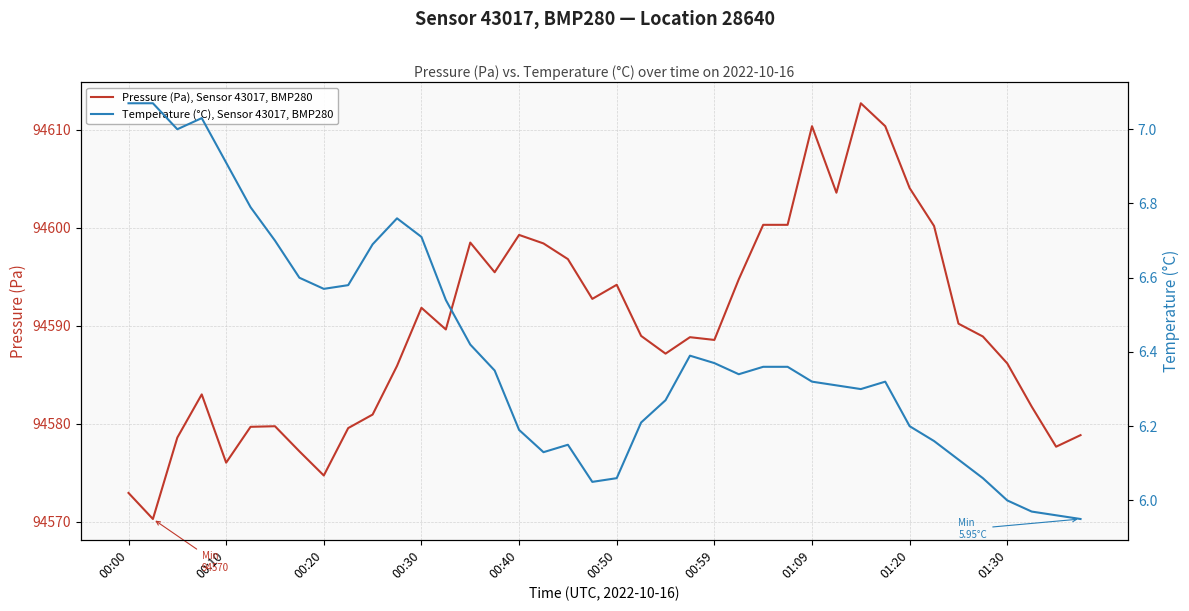

Between 13 and 15, which series saw the biggest shift?

Pressure (Pa), Sensor 43017, BMP280